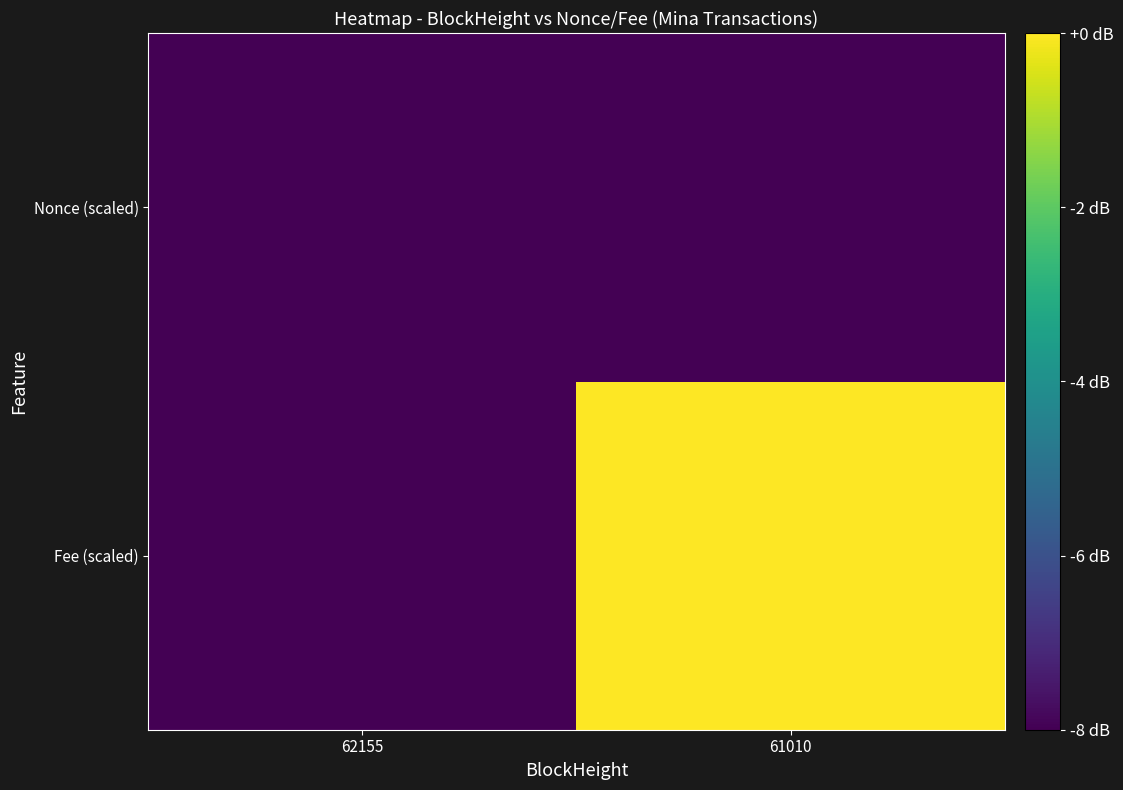

Which has a higher value, 62155 or 61010?

61010